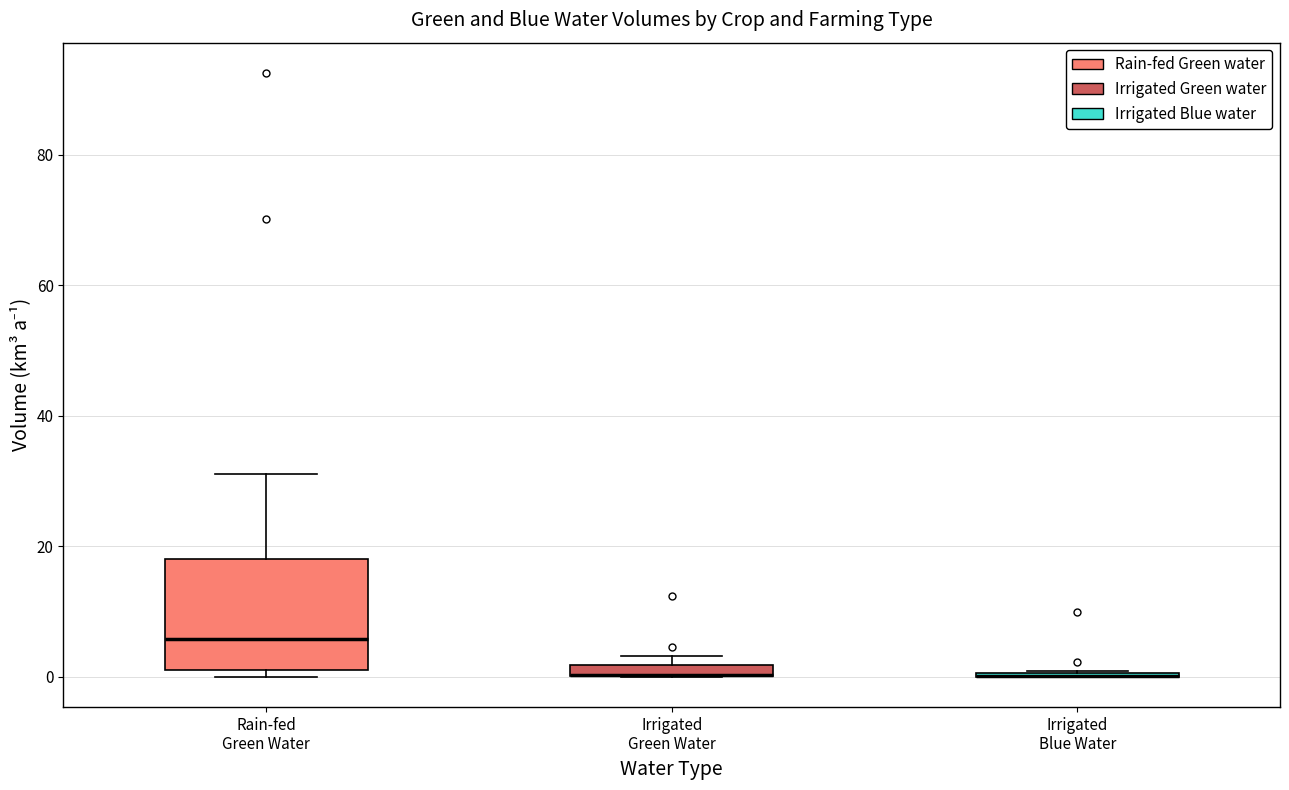

Where is the upper edge of the box for Irrigated Green Water on the y-axis? The values are not printed on the chart, so give them approximately, as read against the axis.

2